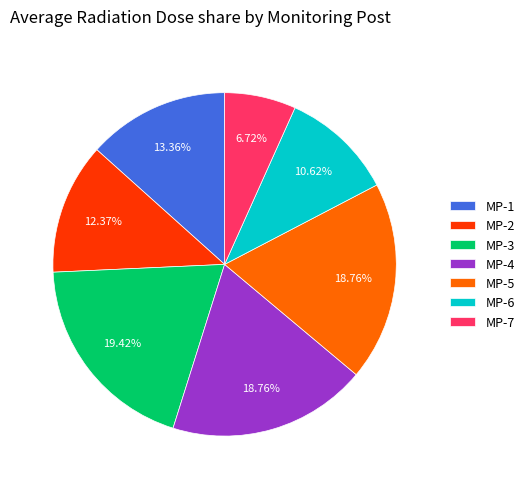

Between MP-1 and MP-5, which is larger?

MP-5